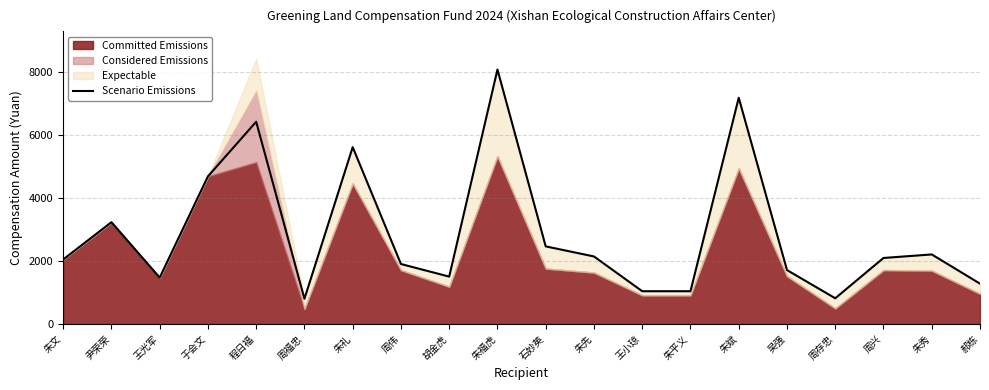

Where is the first local maximum?

尹荣荣